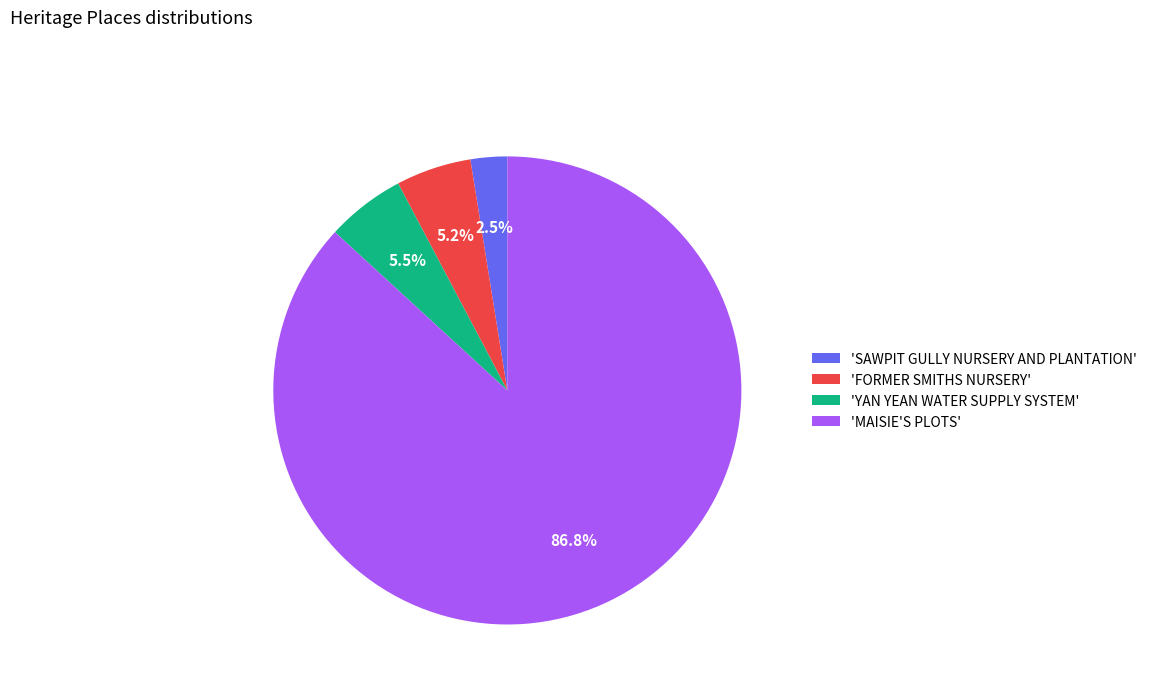

Which category has the biggest portion of the pie?

'MAISIE'S PLOTS'